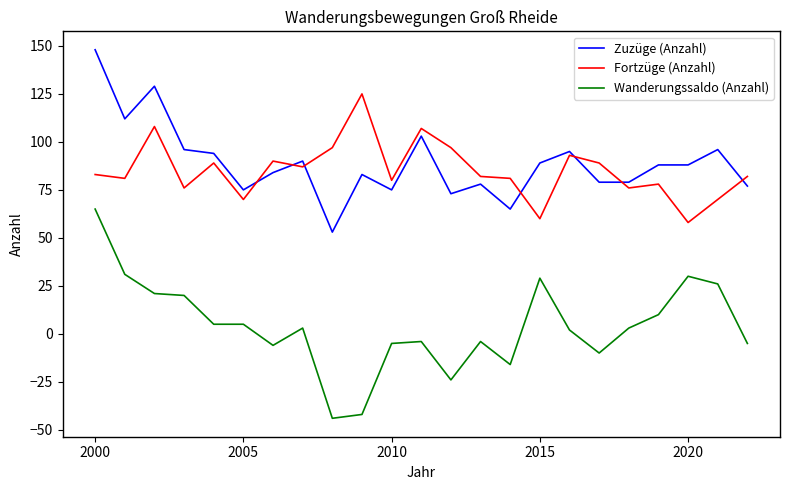

True or false: Wanderungssaldo (Anzahl) and Zuzüge (Anzahl) intersect in this chart.

False